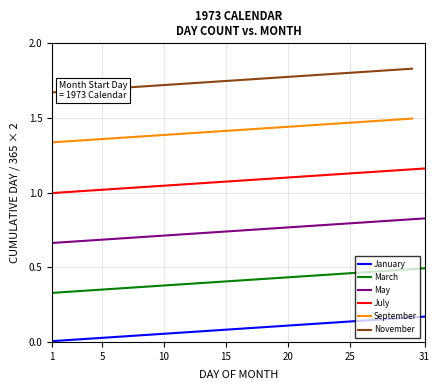

Does the chart have visible grid lines?

Yes